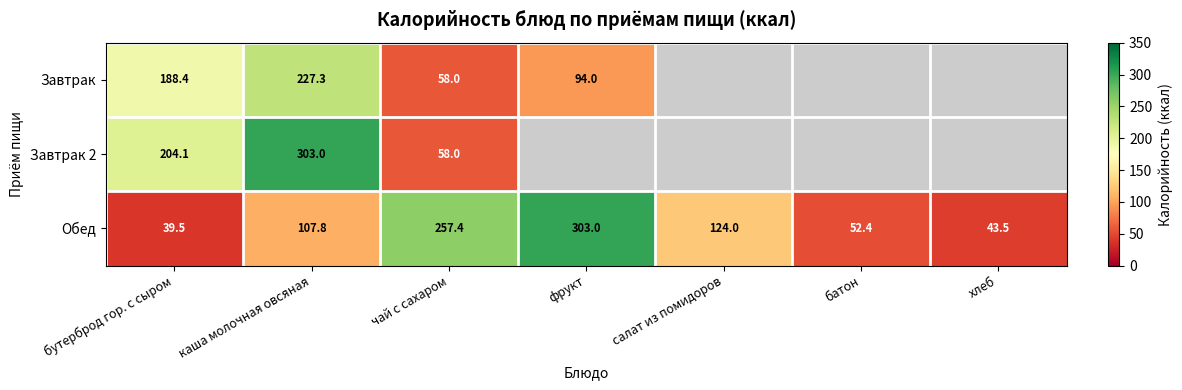

How many data points in Обед are above 107?

4